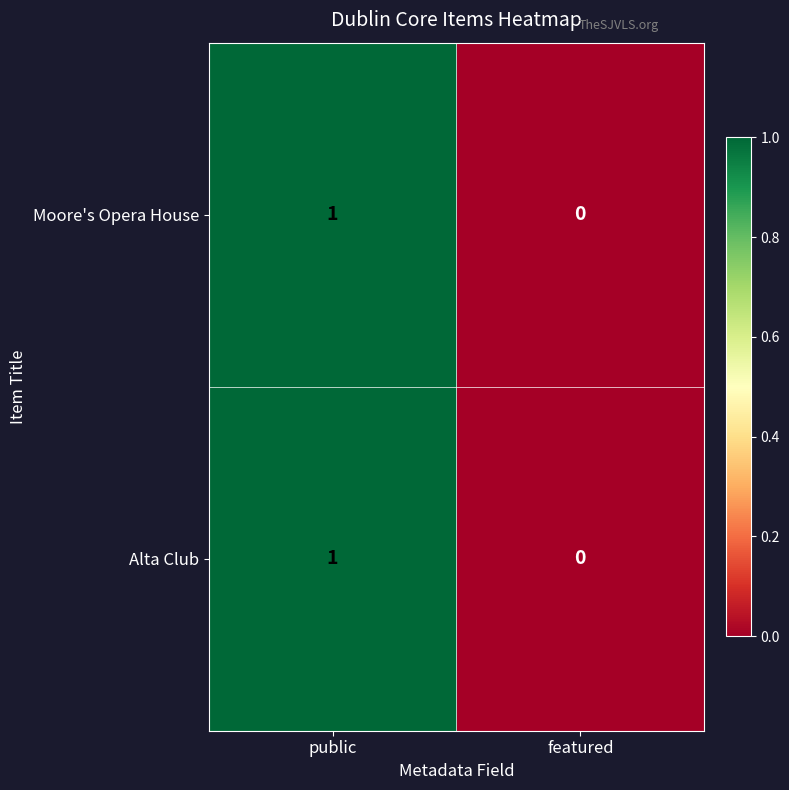

List the labels in order of Alta Club value, smallest first.

featured, public